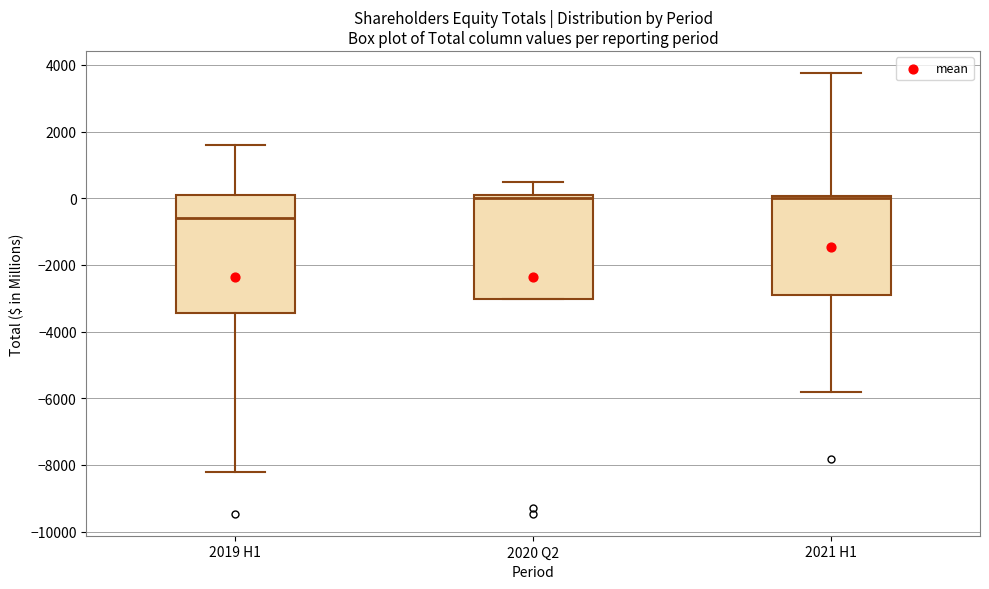

Where is the lower edge of the box for 2019 H1 on the y-axis? The values are not printed on the chart, so give them approximately, as read against the axis.

-3400